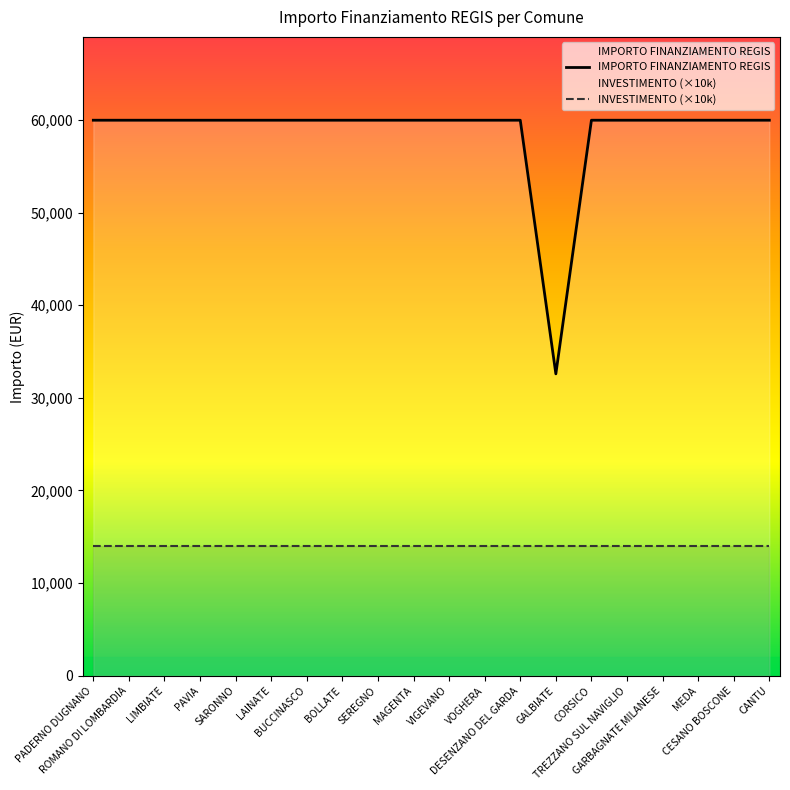

Between LIMBIATE and MAGENTA, which series saw the biggest shift?

IMPORTO FINANZIAMENTO REGIS